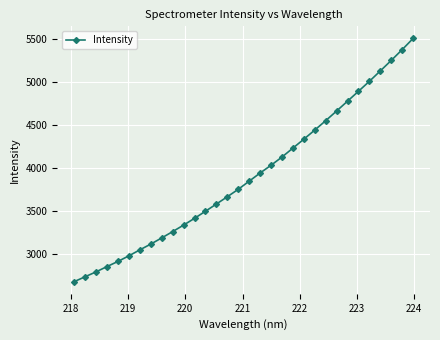

What is the greatest value displayed?

5506.8